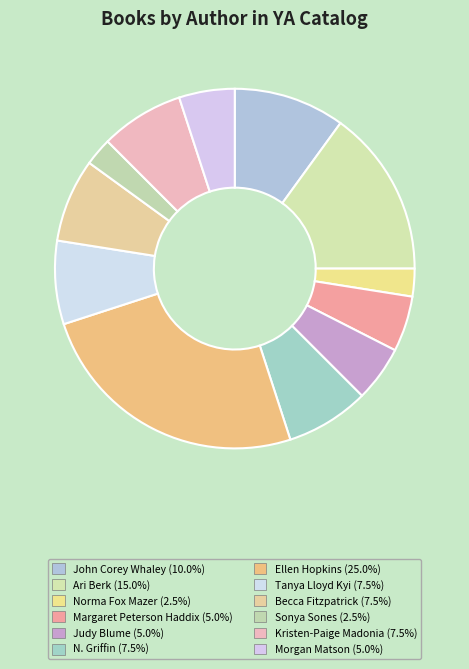

How many segments does this pie chart have?

12